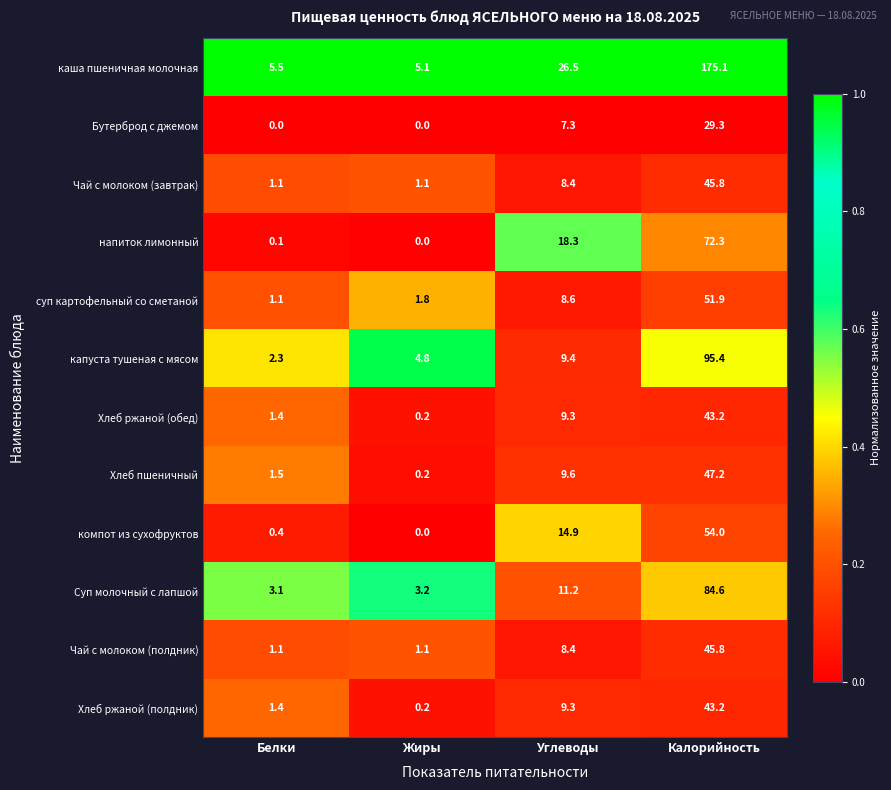

What is the sum of the Чай с молоком (завтрак) values at Углеводы and Калорийность?

54.2